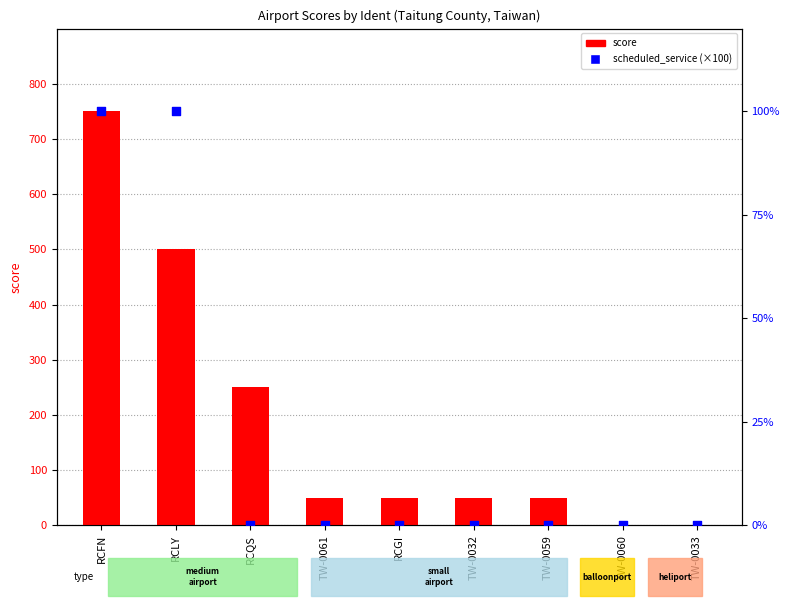

Is the value of score at TW-0061 greater than the value of scheduled_service (×100) at TW-0032?

Yes